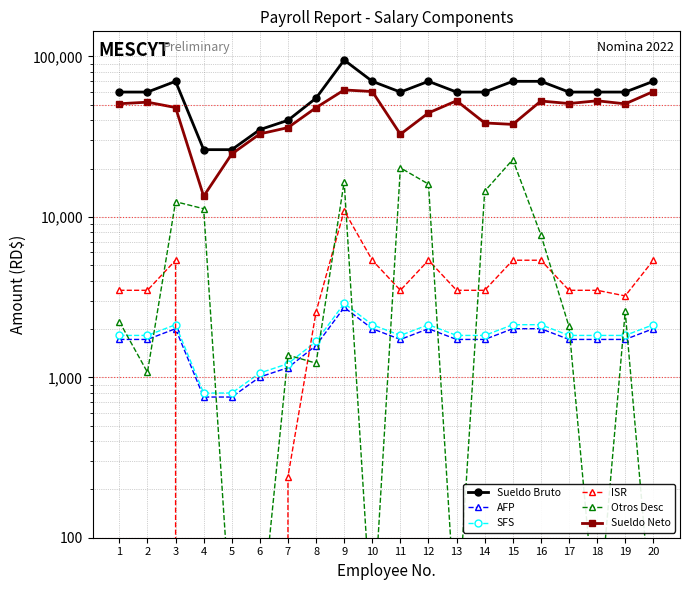

True or false: ISR has a value of 3486.7 at 14.

True